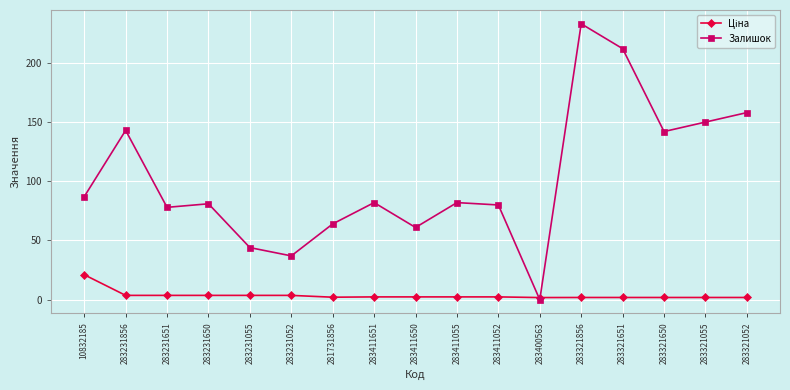

Is this an area chart (filled region under the line)?

No